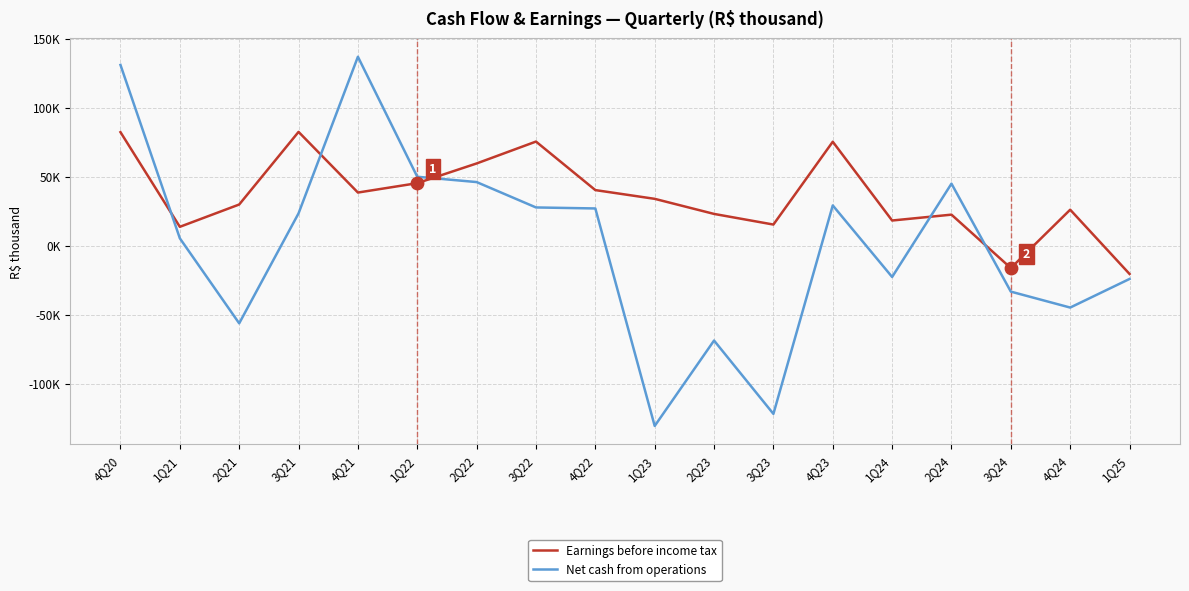

What are all the series names shown in the legend?

Earnings before income tax, Net cash from operations